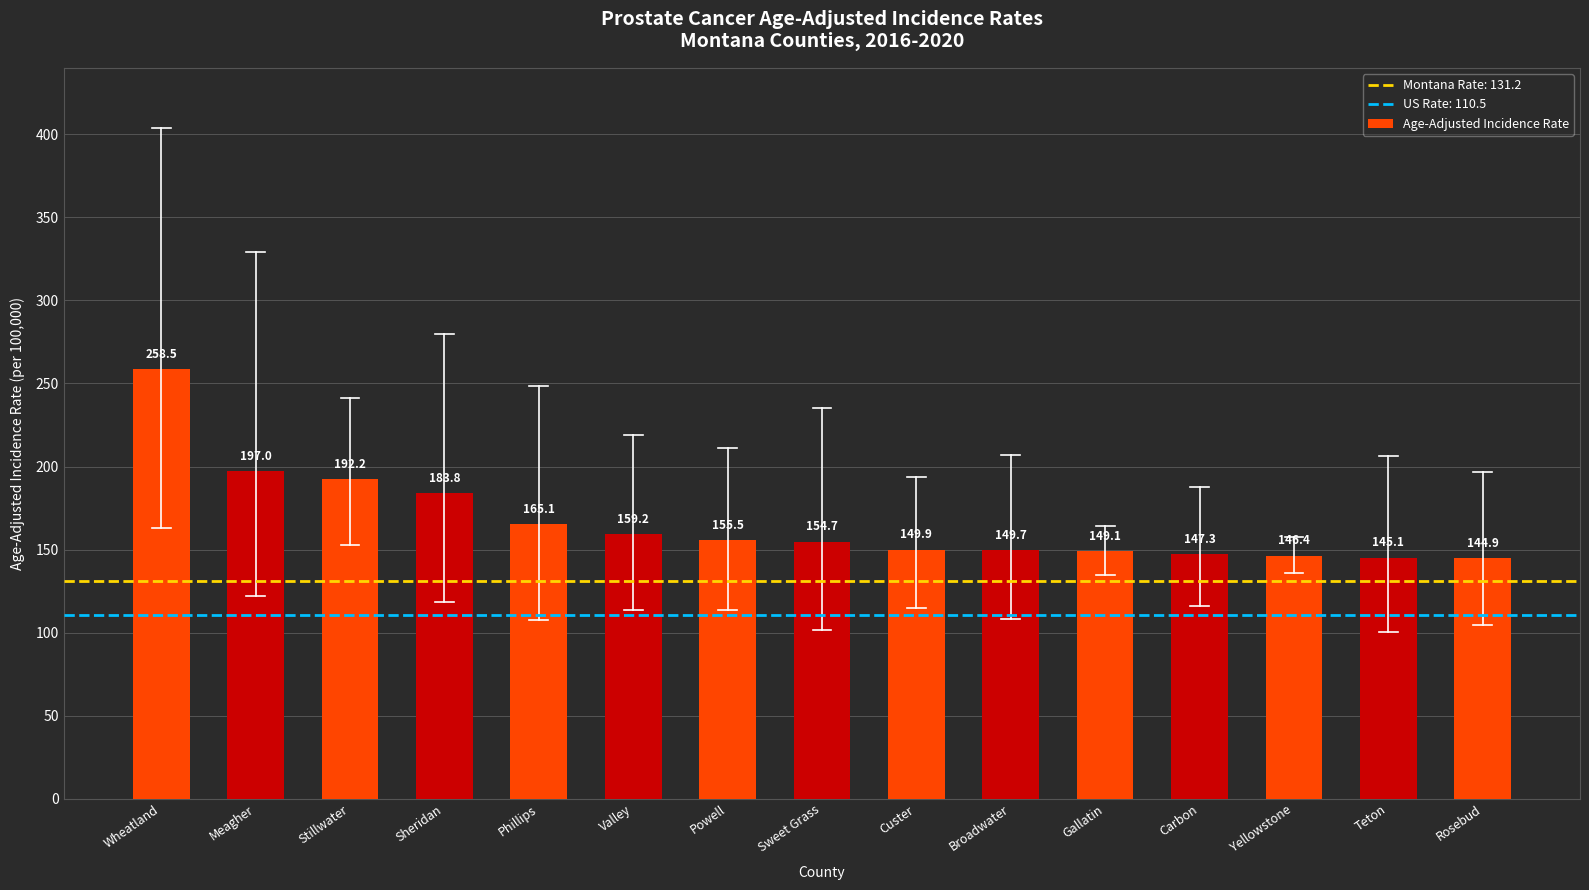

The chart shows a value of 92.5 at Sheridan. True or false?

False